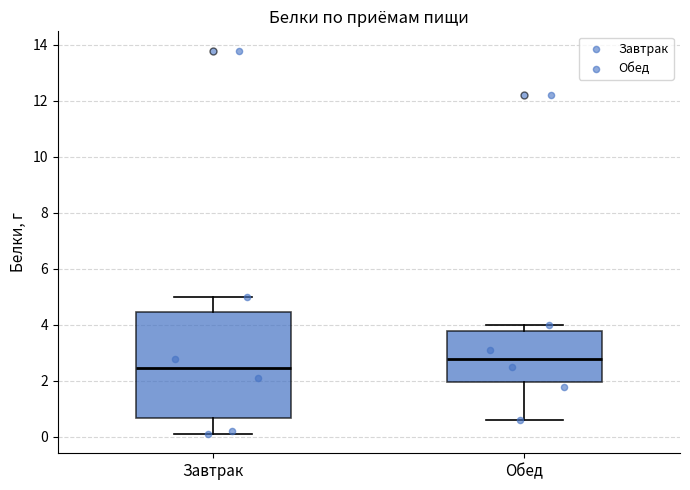

Which box is the tallest, from its lower edge to its upper edge?

Завтрак